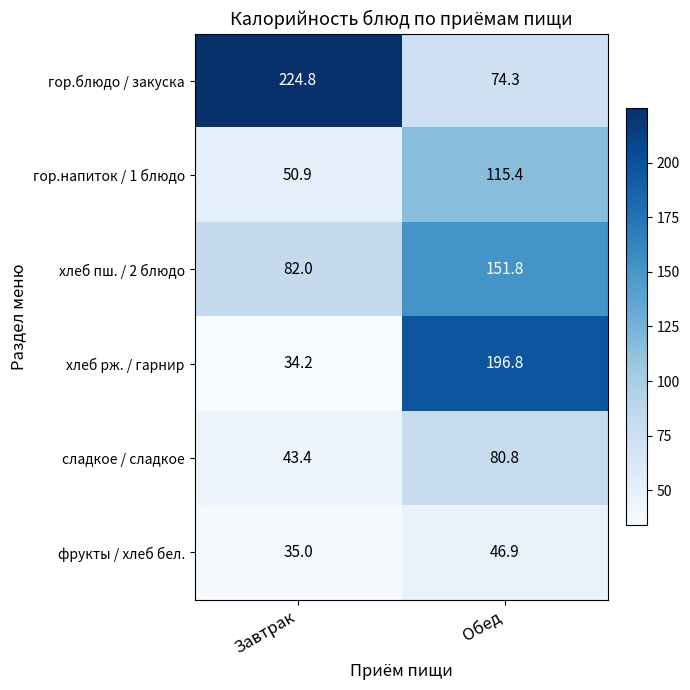

Which series changed the most between Завтрак and Обед?

хлеб рж. / гарнир